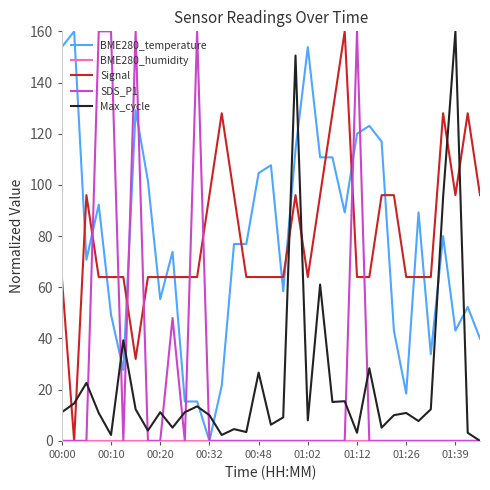

What is the maximum value shown in the chart?

160.0